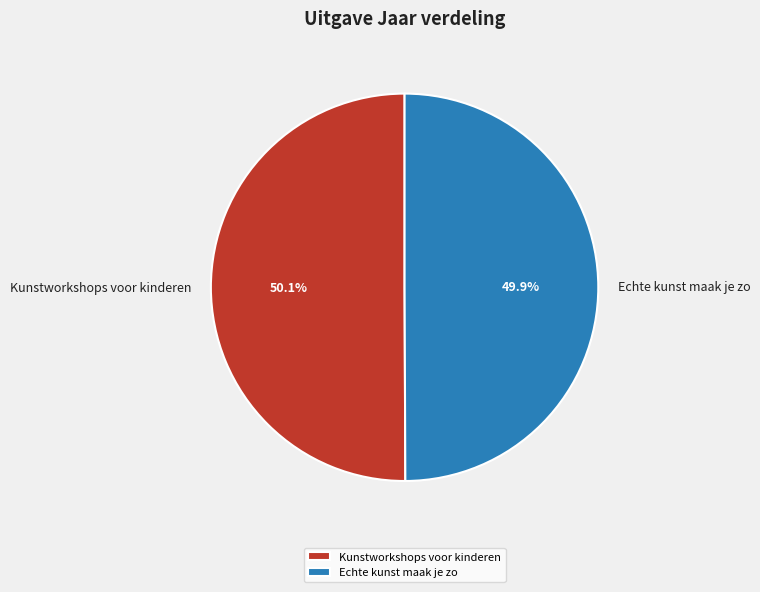

Do Kunstworkshops voor kinderen and Echte kunst maak je zo together represent more than half of the pie?

Yes